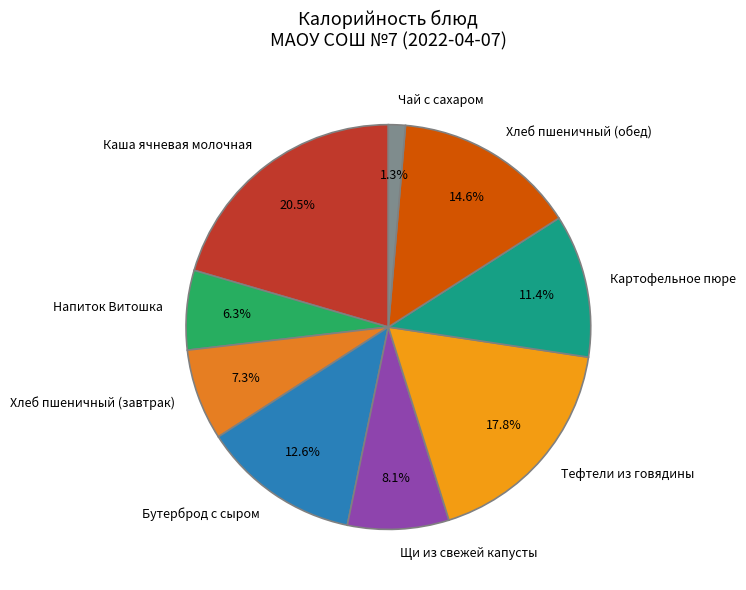

Which slice is the largest?

Каша ячневая молочная